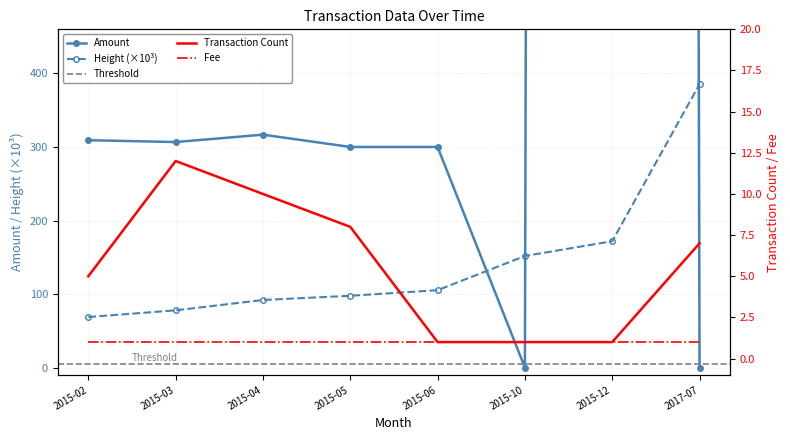

What is the highest value of the Height series?

385.4